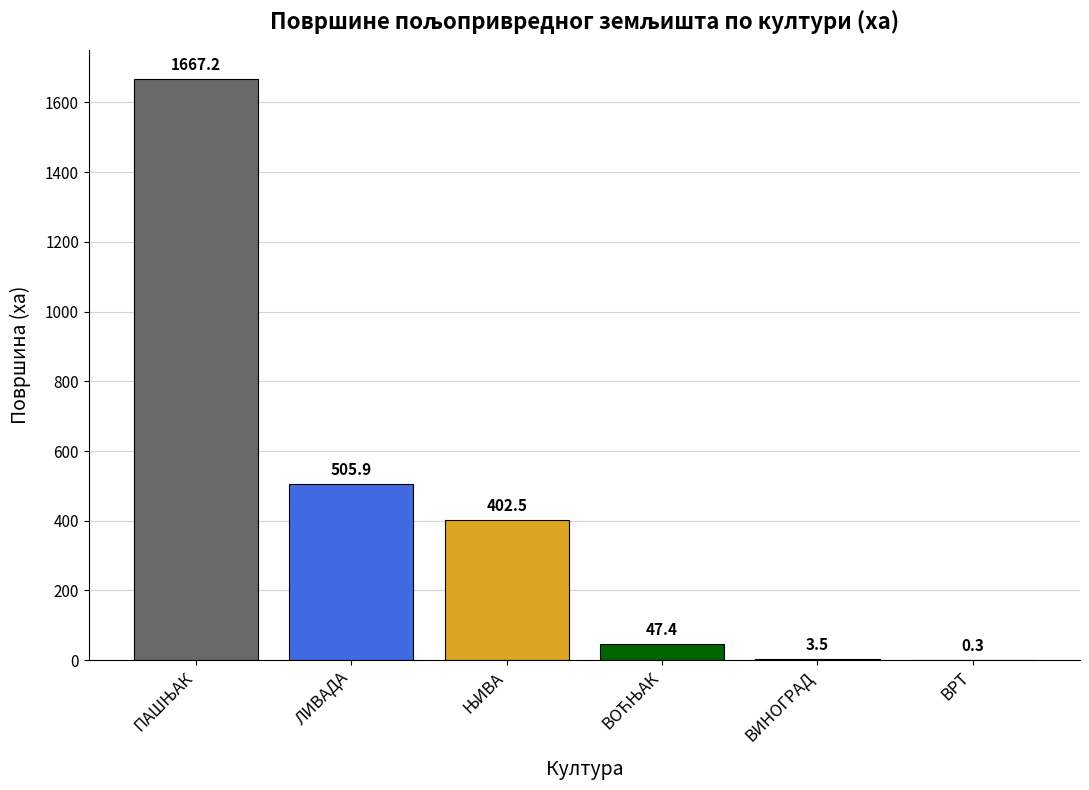

What is the greatest value displayed?

1667.2